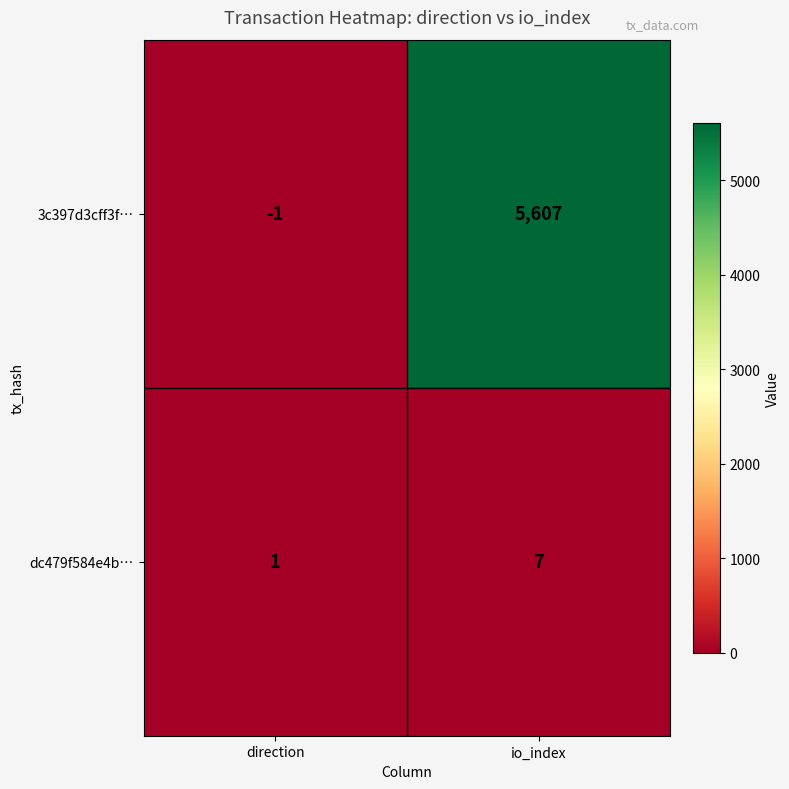

The 3c397d3cff3f… series shows 9216 at io_index. True or false?

False